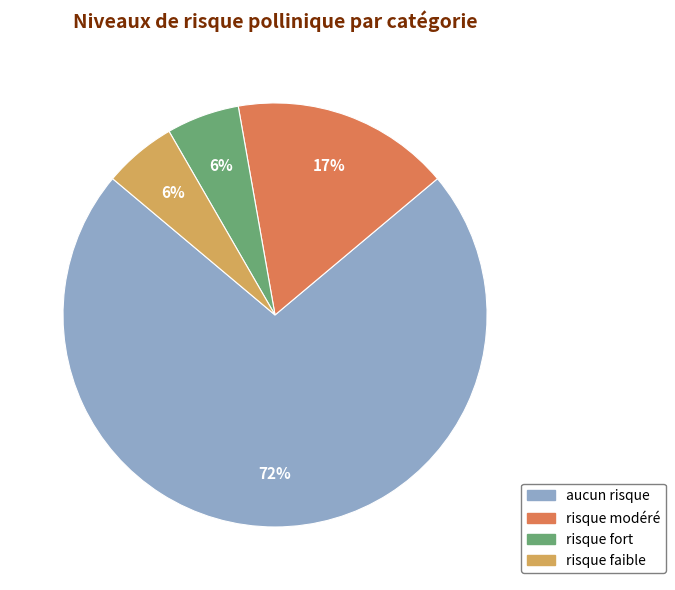

What percentage is the risque faible slice, to the nearest percent?

6%